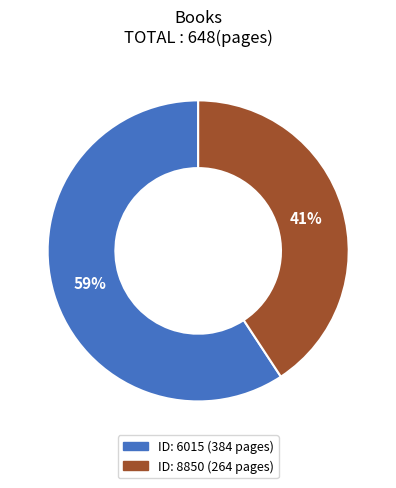

Is there any slice that represents more than half of the pie?

Yes